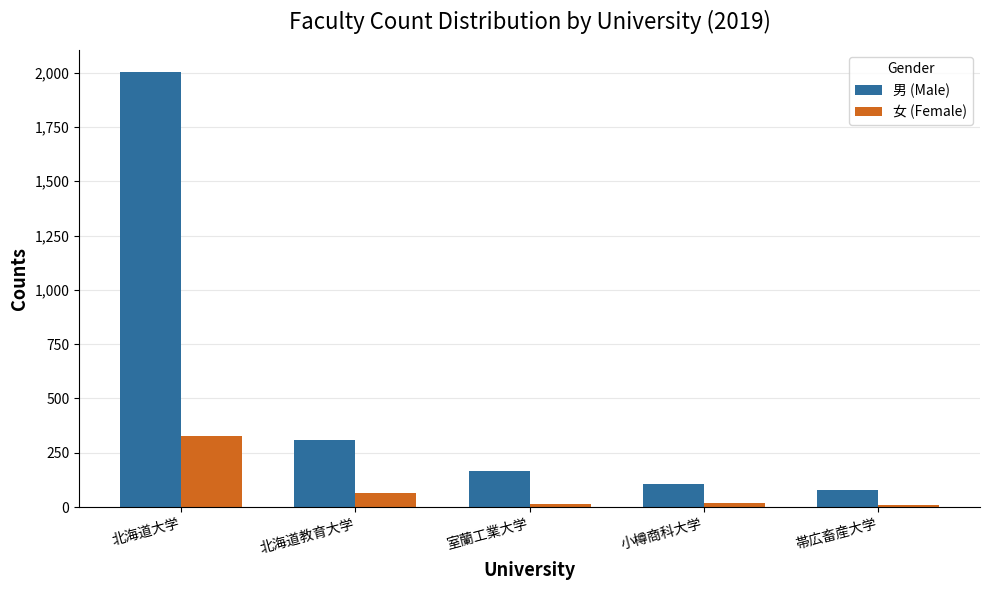

Which series has the largest total across all categories?

男 (Male)